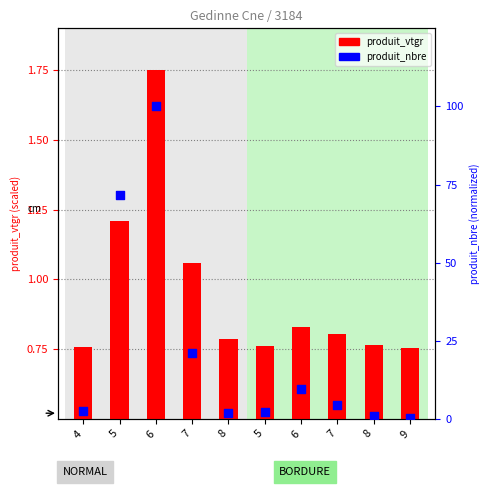

At which category is the sum across all series the highest?

6